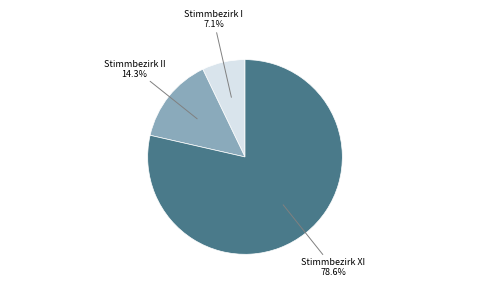

Which has a higher value, Stimmbezirk I or Stimmbezirk II?

Stimmbezirk II